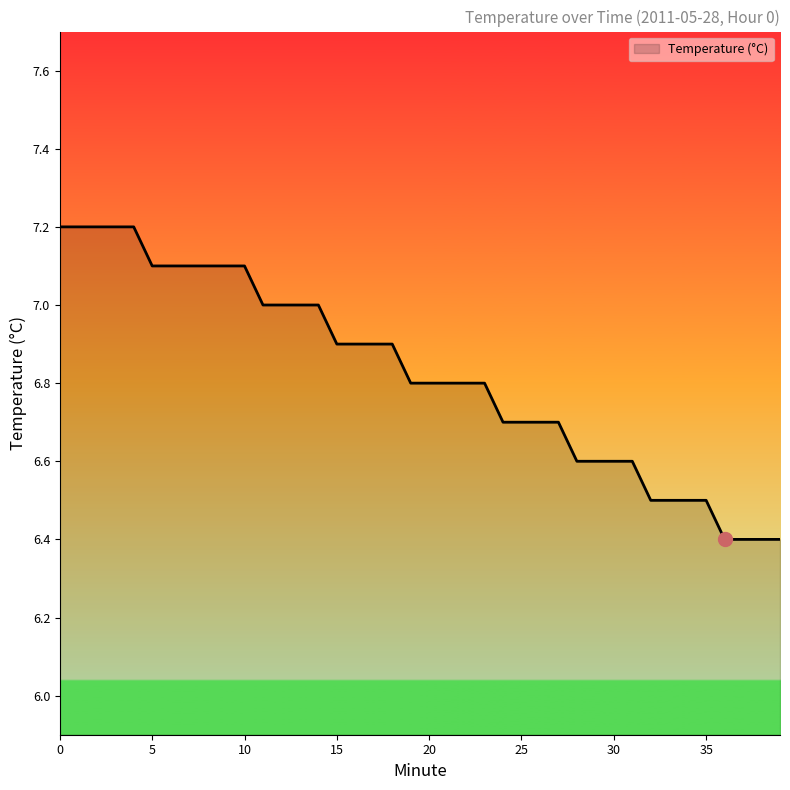

How many lines are shown in the chart?

1